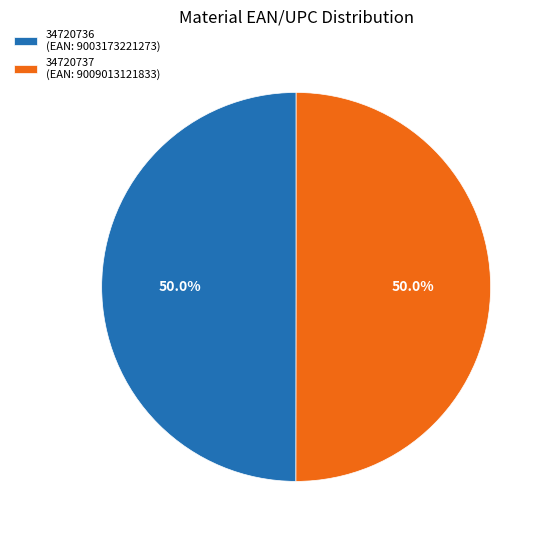

What percentage is the 34720736 slice, to the nearest percent?

50%